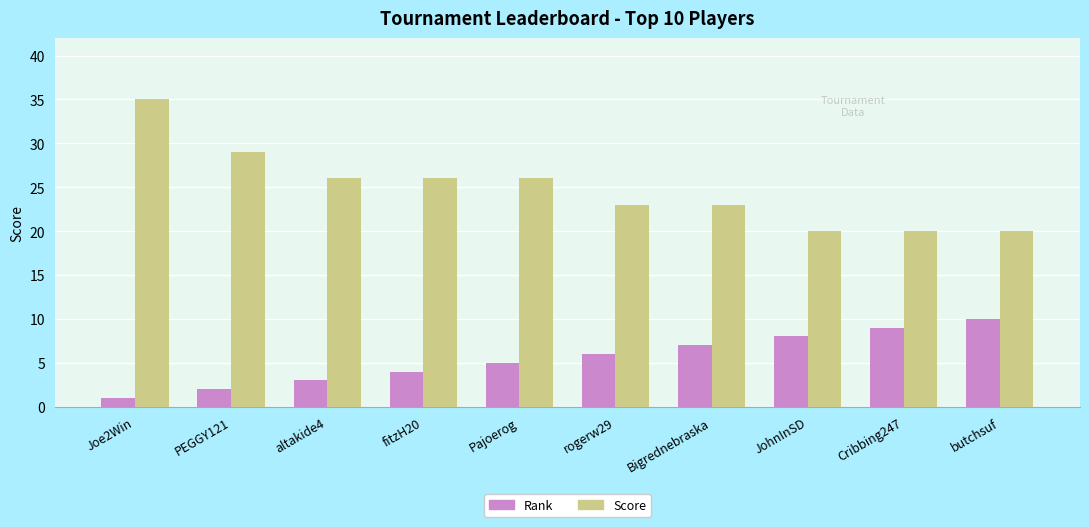

Reading right to left, list all the values displayed in this chart.

Rank: 10	9	8	7	6	5	4	3	2	1
Score: 20	20	20	23	23	26	26	26	29	35